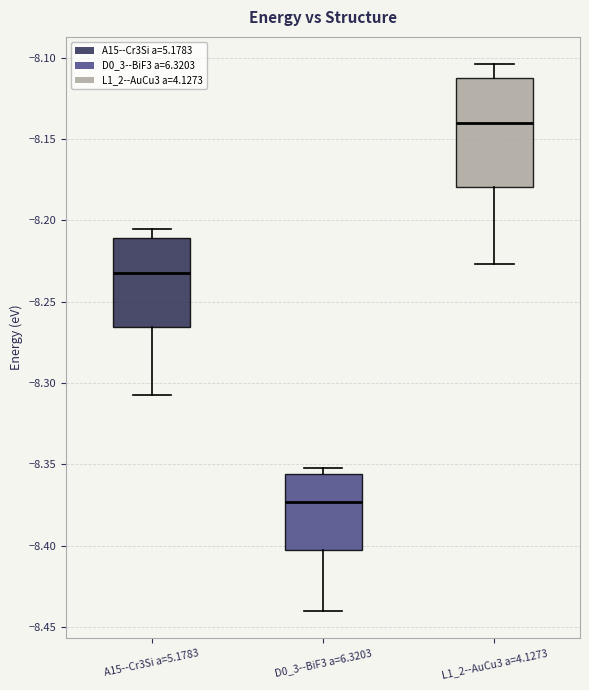

Where does the lower whisker of the box for A15--Cr3Si a=5.1783 end on the y-axis? The values are not printed on the chart, so give them approximately, as read against the axis.

-8.305